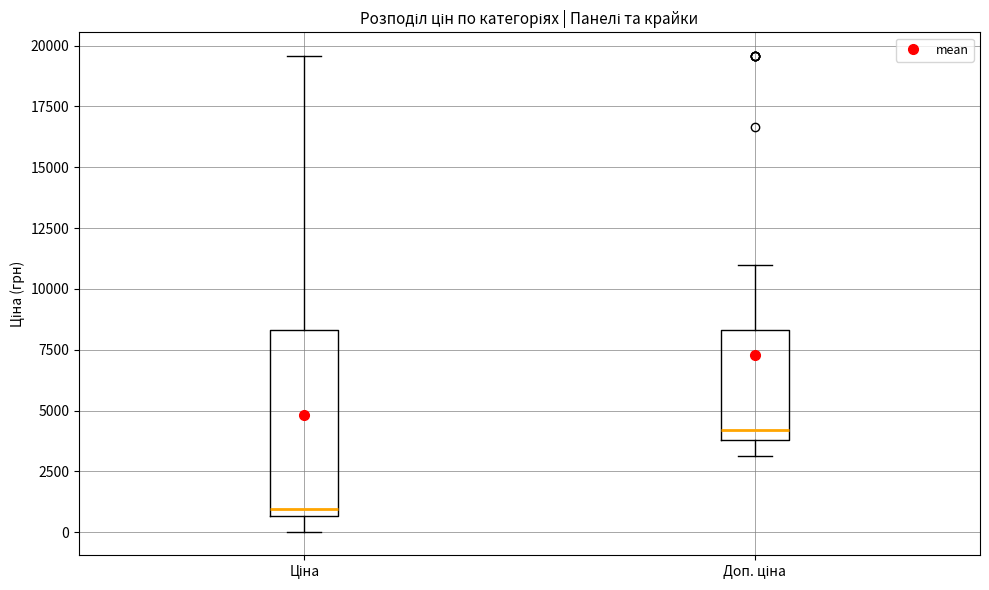

Which box has the highest median line?

Доп. ціна